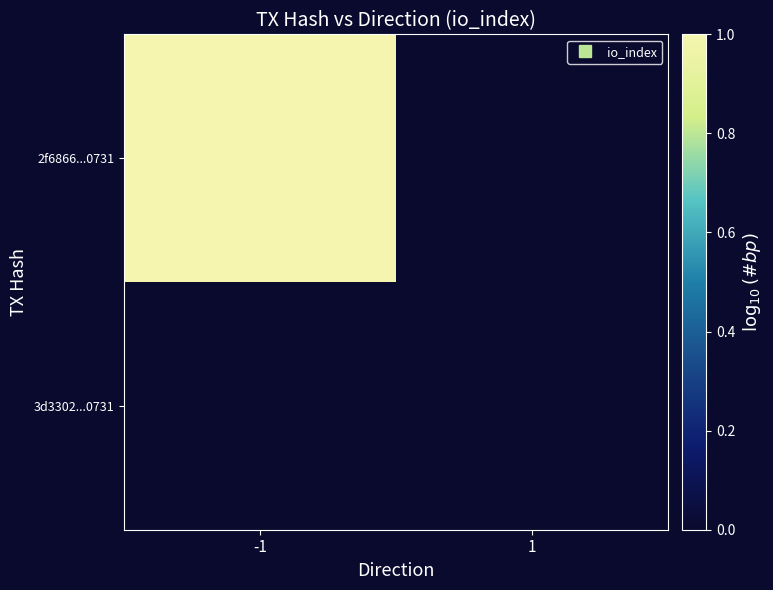

Reading left to right, what are all the values shown in this chart?

2f6866...0731: -1=1	1=0
3d3302...0731: -1=0	1=0